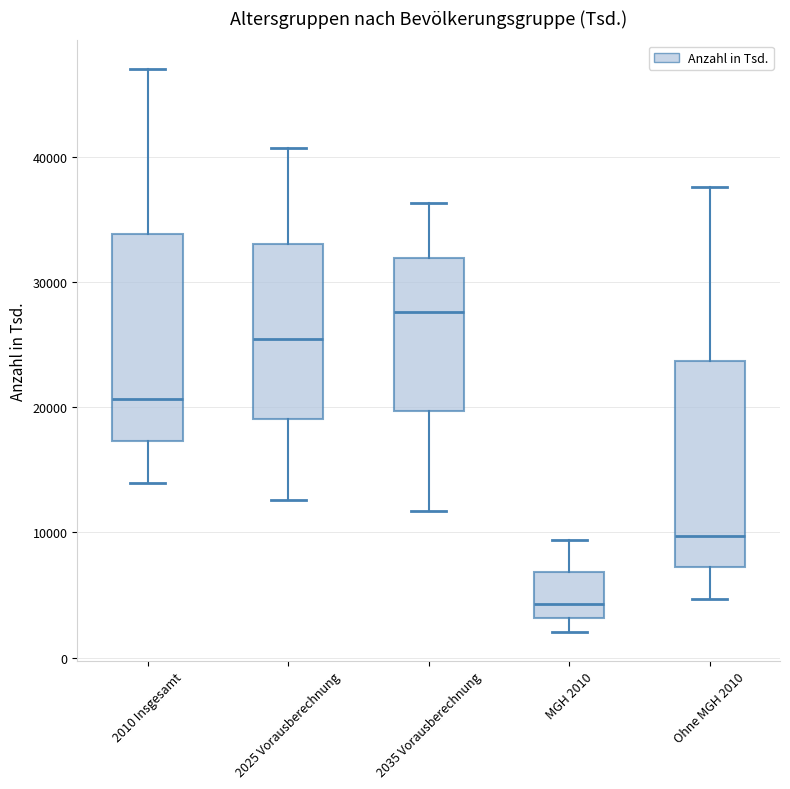

Reading left to right, transcribe this box plot: for each box, give where its median line is, the range the box spans, and where its two whiskers end, as read against the y-axis. The values are not printed on the chart, so give them approximately, as read against the axis.

2010 Insgesamt: median 21000, box 17000 to 34000, whiskers 14000 to 47000
2025 Vorausberechnung: median 25000, box 19000 to 33000, whiskers 13000 to 41000
2035 Vorausberechnung: median 28000, box 20000 to 32000, whiskers 12000 to 36000
MGH 2010: median 4000, box 3000 to 7000, whiskers 2000 to 9000
Ohne MGH 2010: median 10000, box 7000 to 24000, whiskers 5000 to 38000